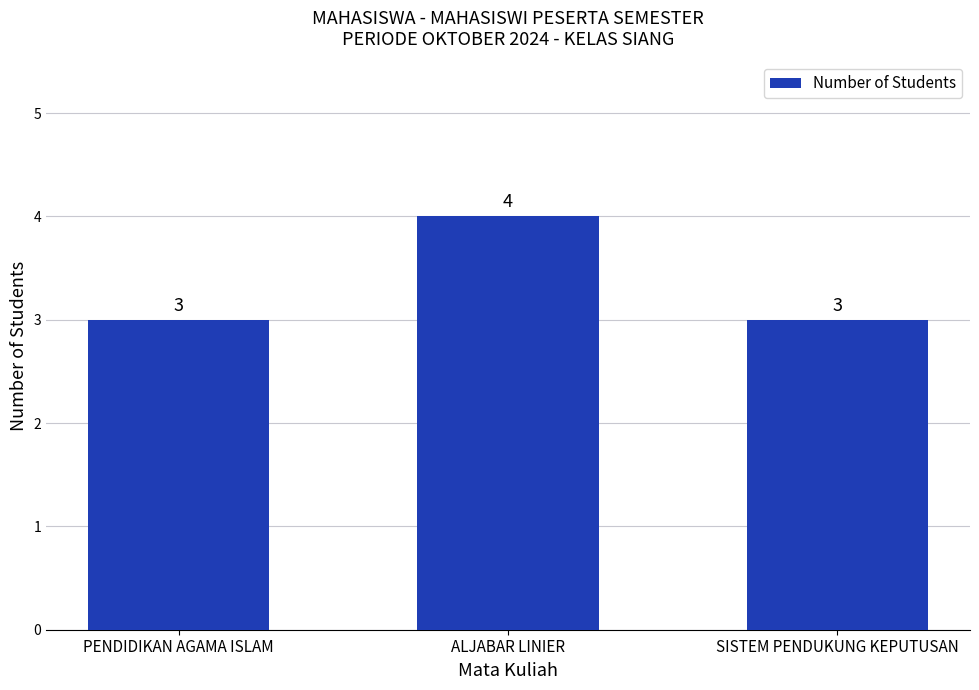

Which category has the highest value across all series?

ALJABAR LINIER